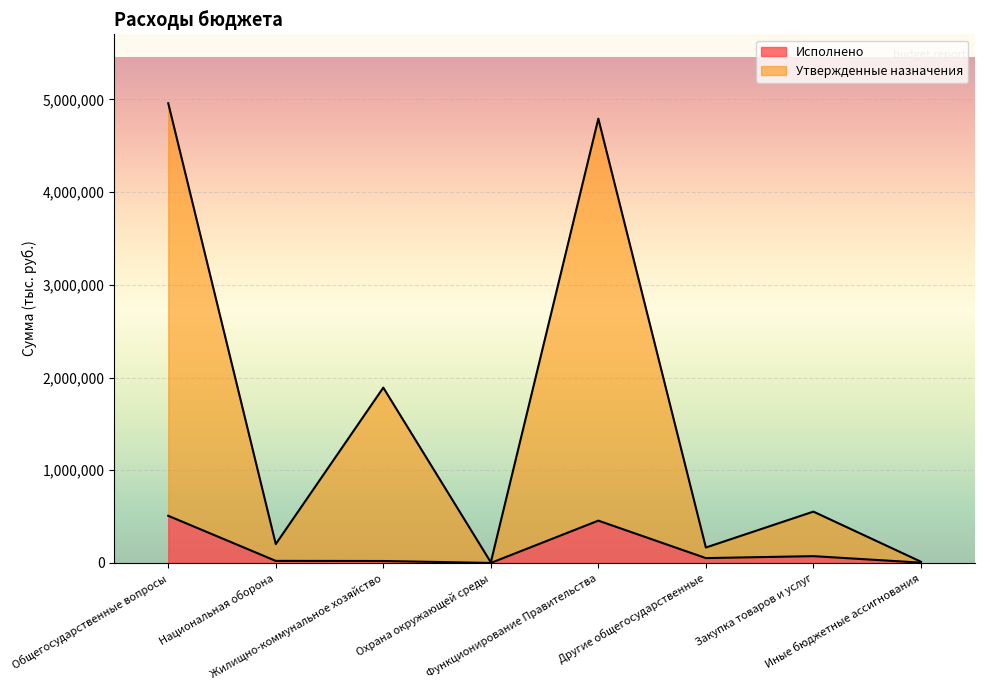

How many values in Исполнено are above zero?

7